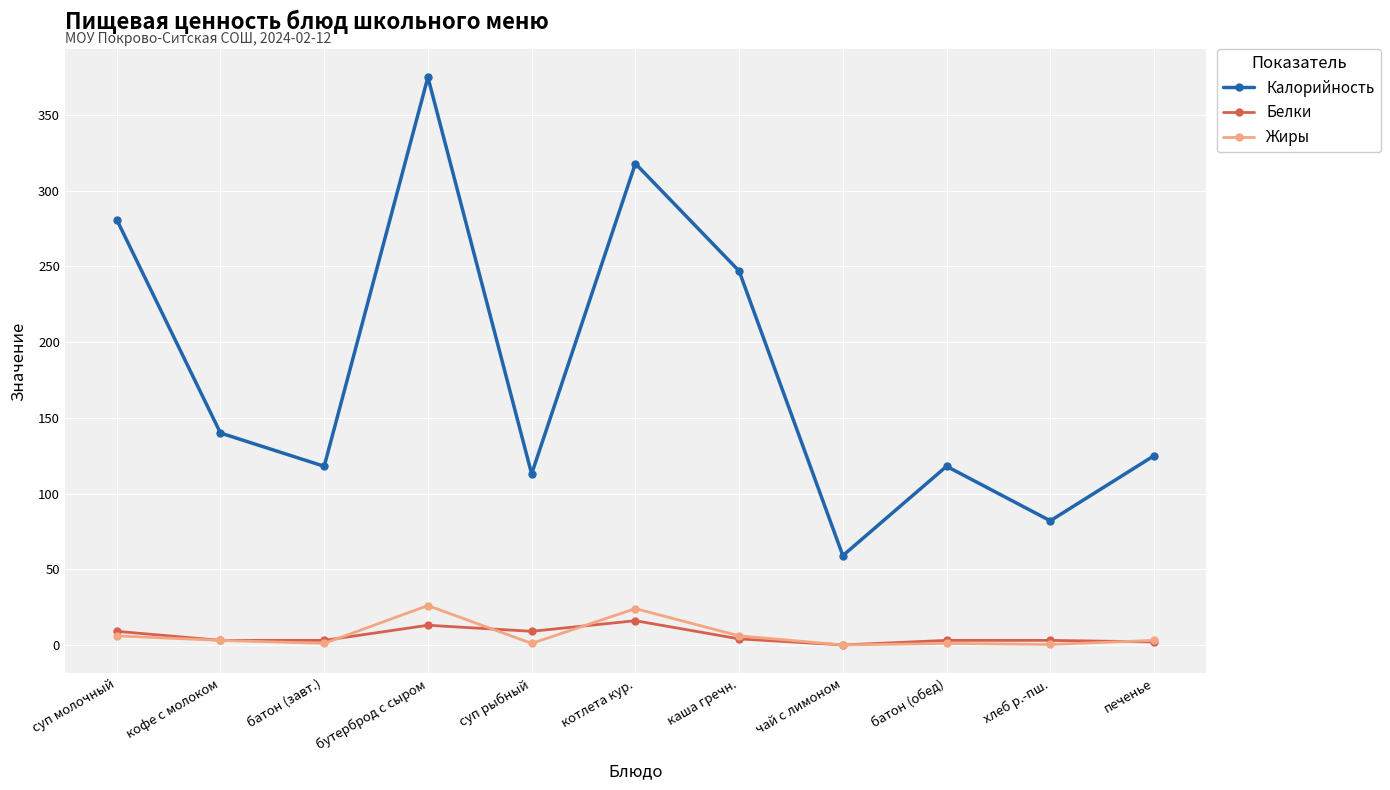

List the series in order of their peak value, lowest first.

Белки, Жиры, Калорийность